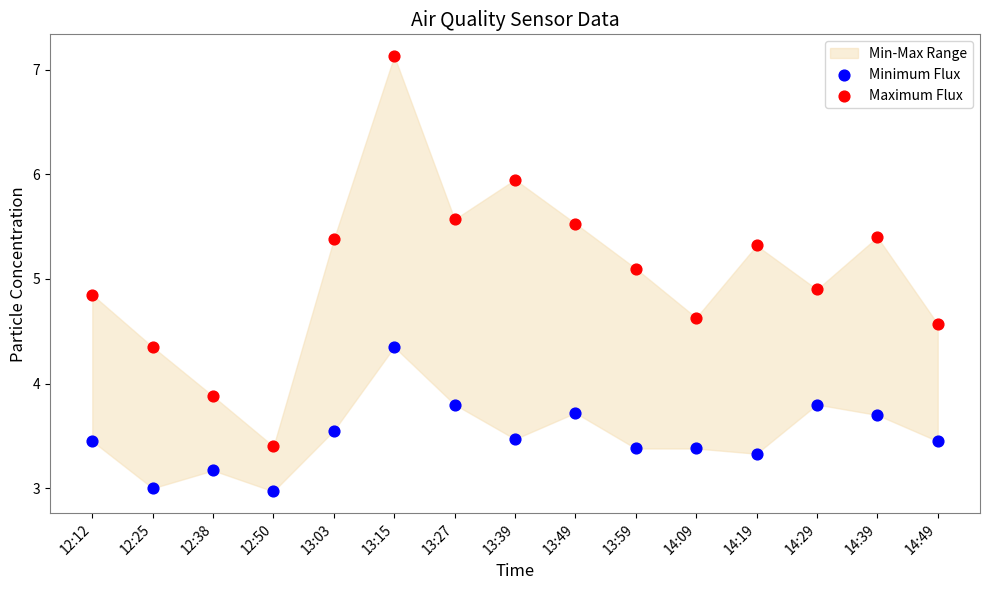

Across all data points, what is the range of Y values (max minus min)?

4.2